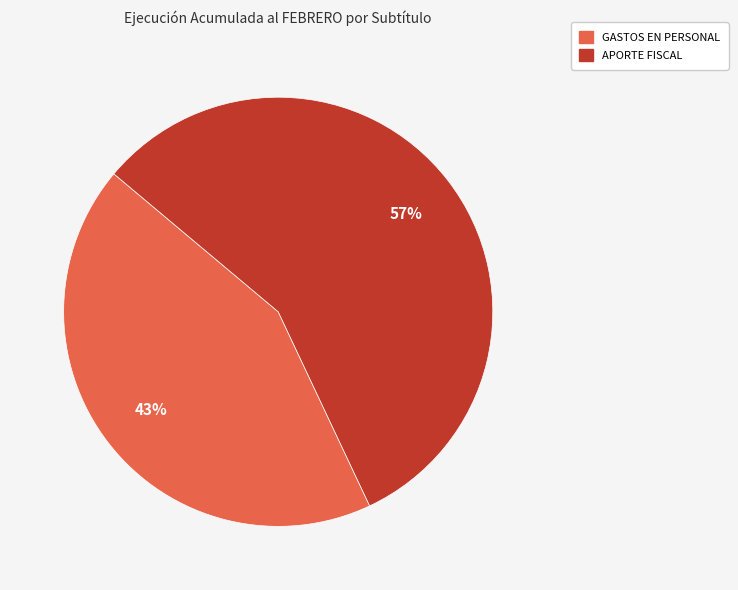

How many slices are in this pie chart?

2